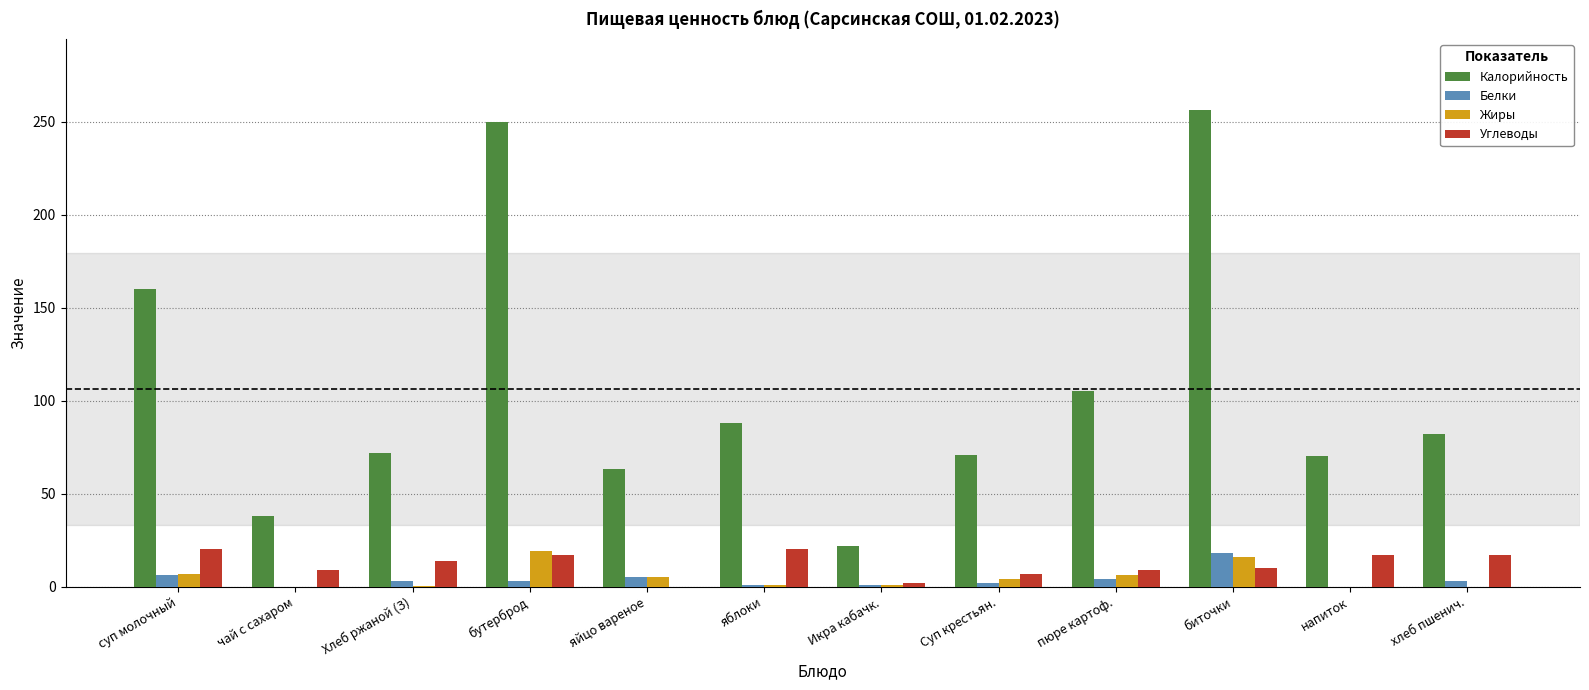

How many groups of bars are there?

12